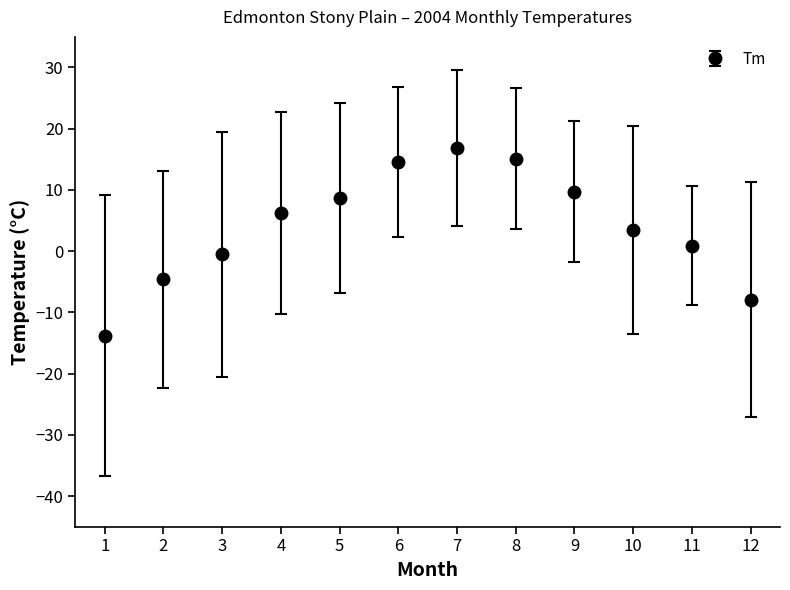

What is the smallest value displayed?

-13.8